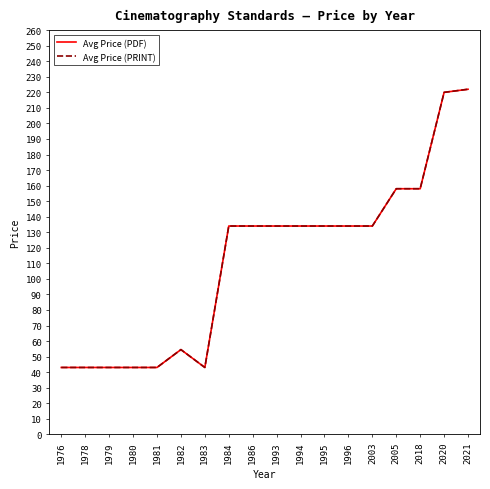

How many lines are shown in the chart?

2